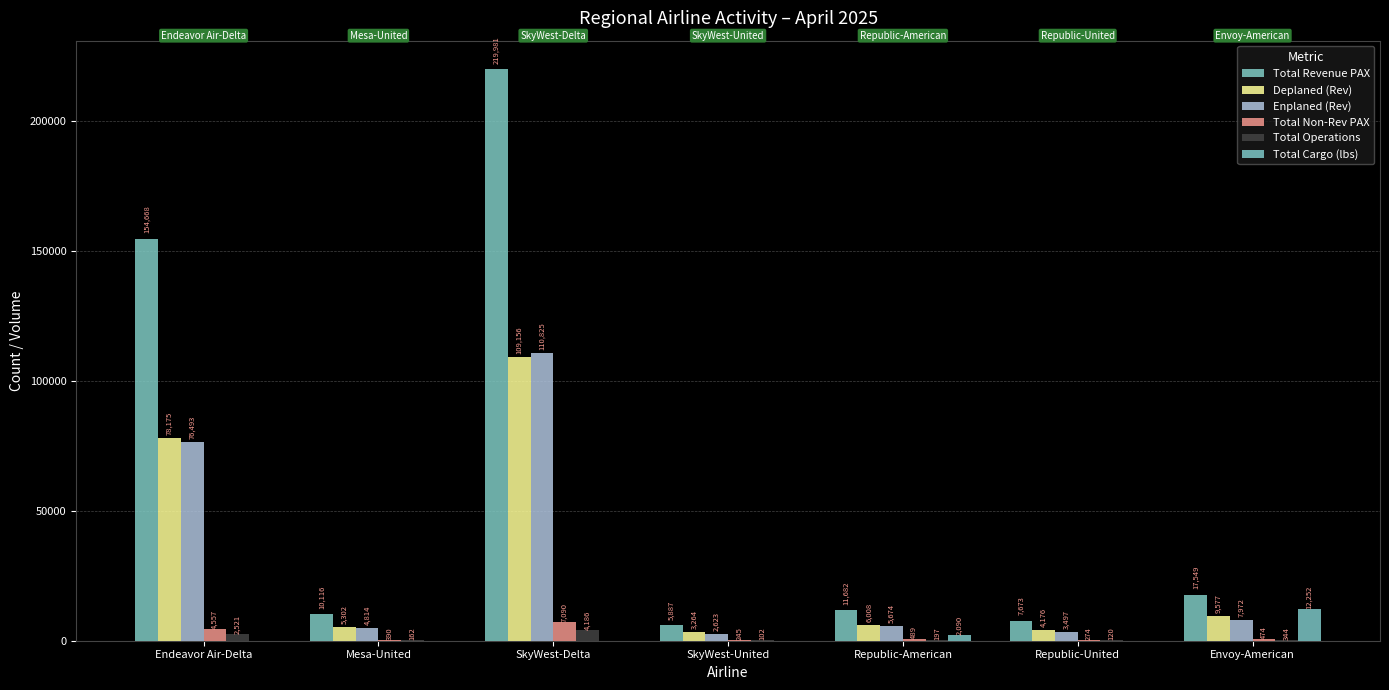

What is the difference between the Total Non-Rev PAX values at Endeavor Air-Delta and Republic-United?

4283.0